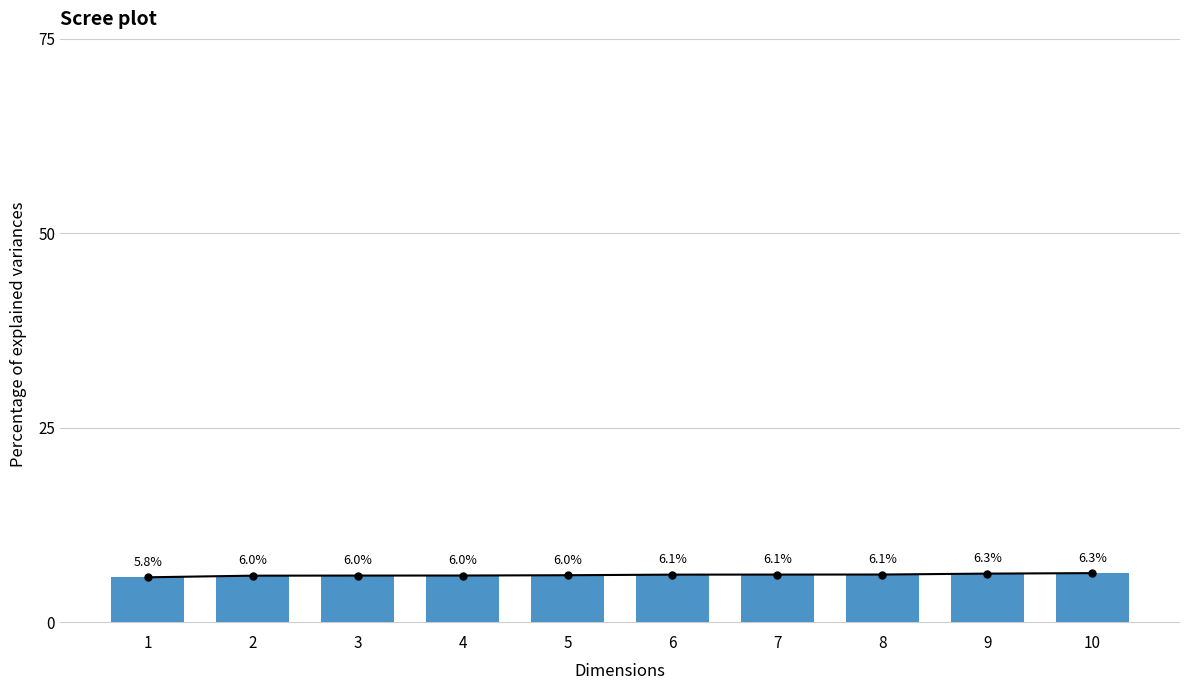

Rank the categories by value from highest to lowest.

10, 9, 8, 7, 6, 5, 4, 3, 2, 1